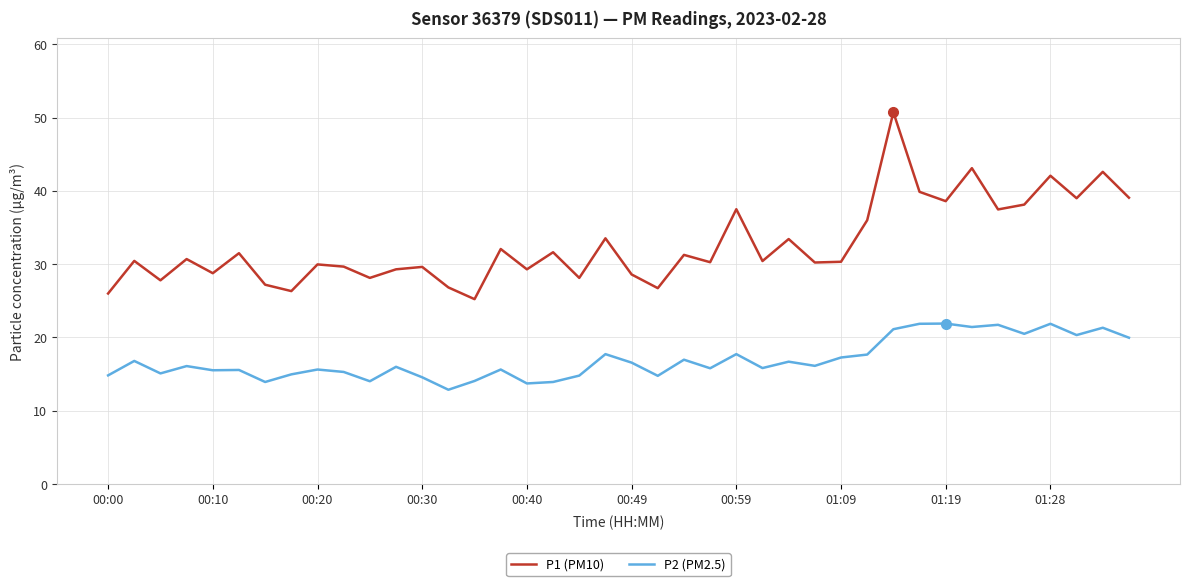

What is the minimum value shown in the chart?

12.9